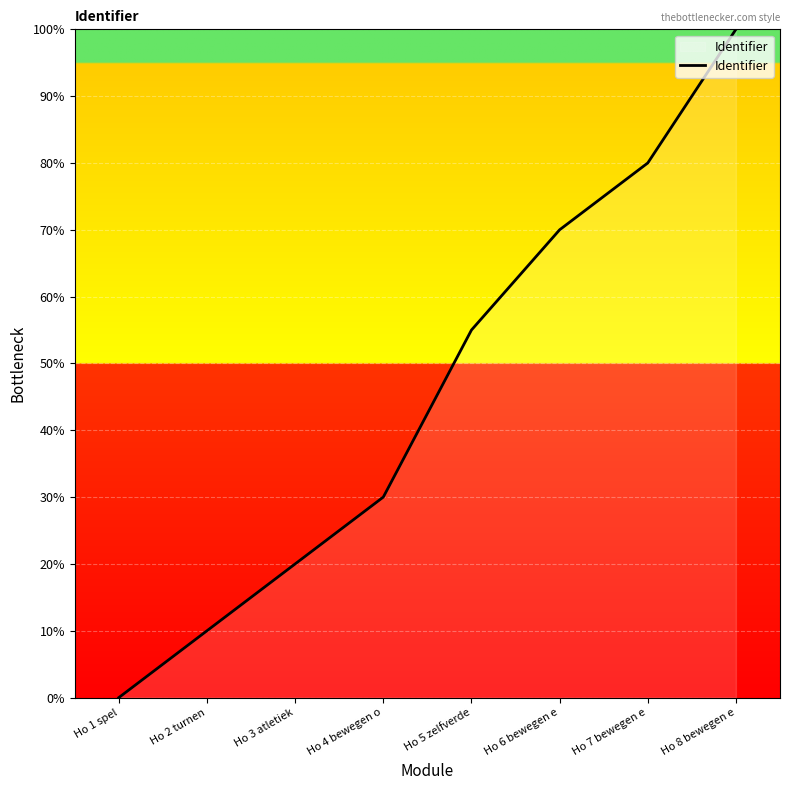

What position from the right is Ho 5 zelfverde?

4